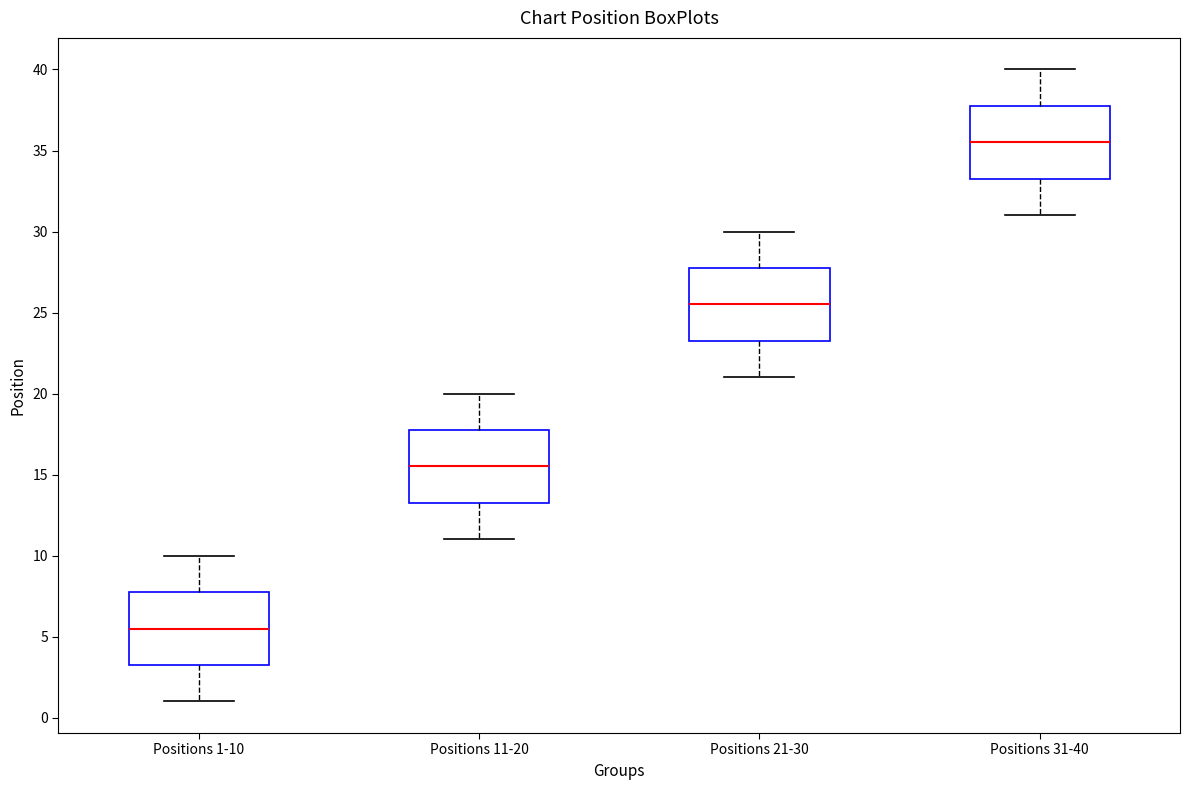

Which box has the lowest median line?

Positions 1-10